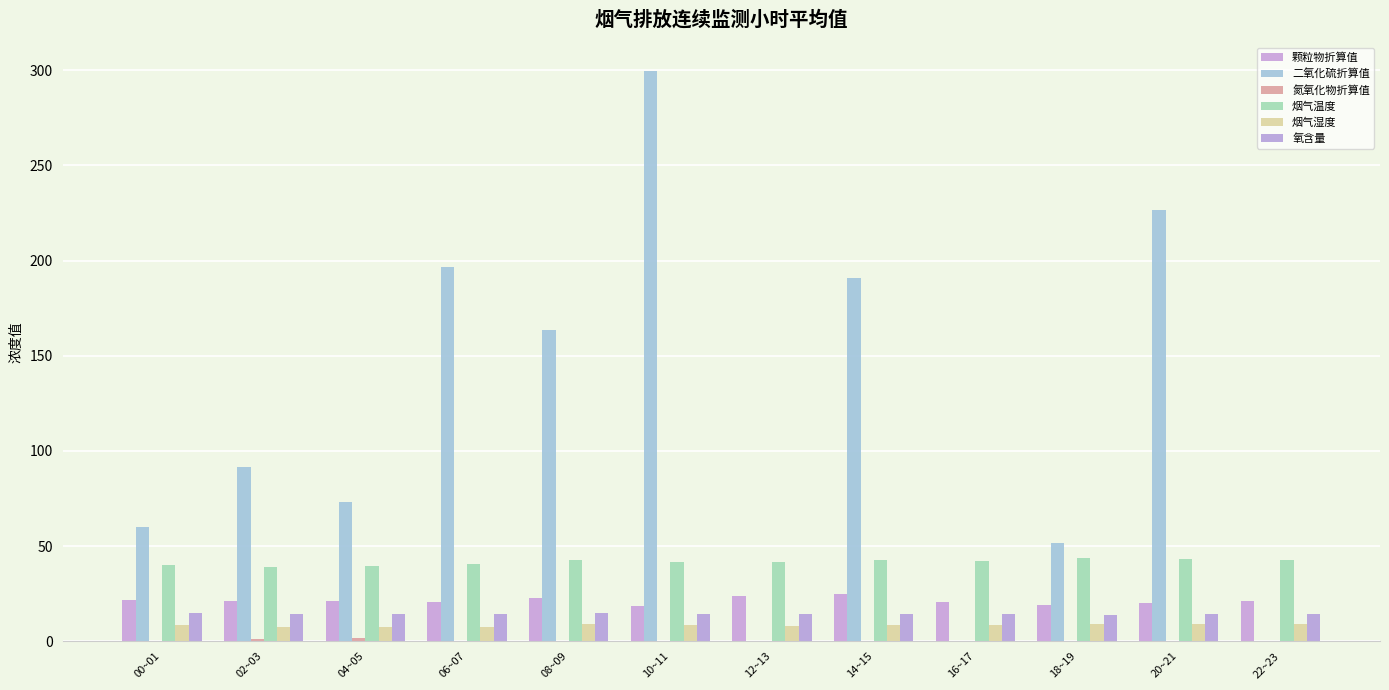

What is the total value across all series at 18~19?

137.6